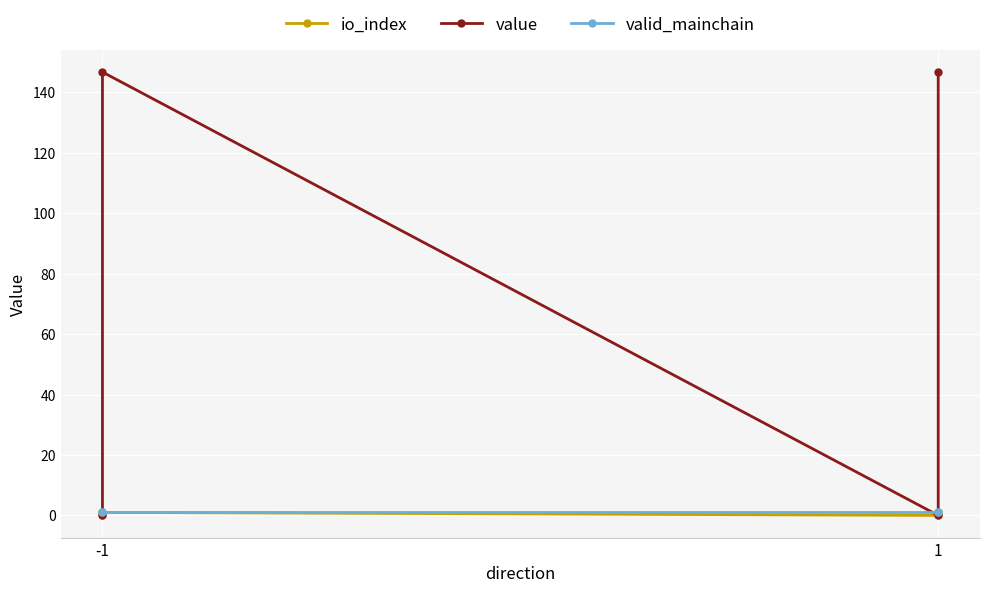

How many lines are shown in the chart?

3